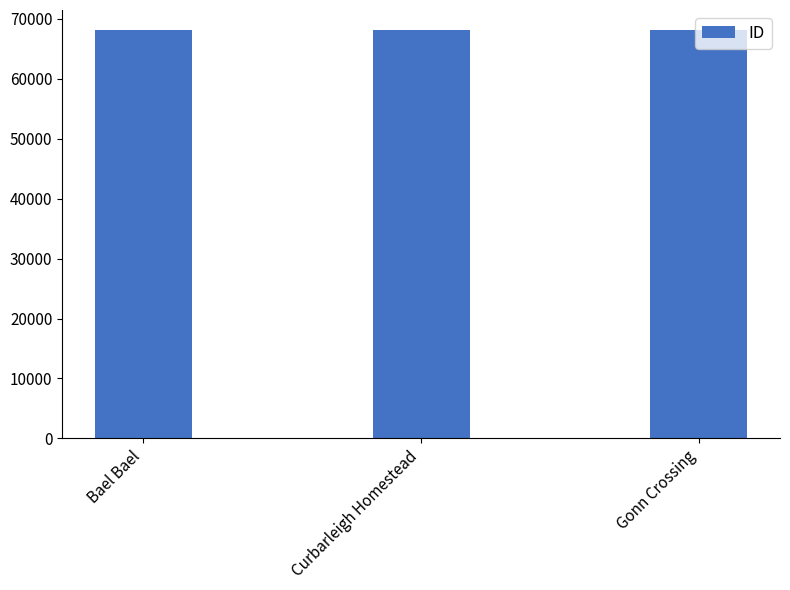

What is the label of the 1st bar from the left?

Bael Bael